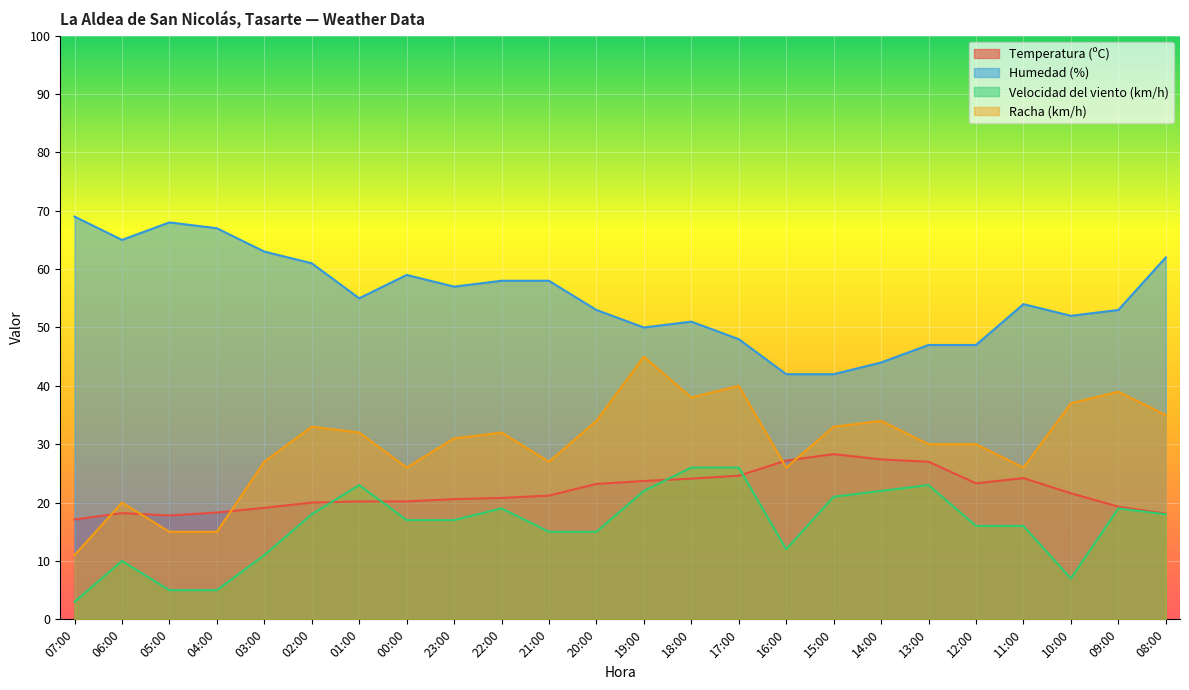

At how many categories does at least one series exceed 23?

24